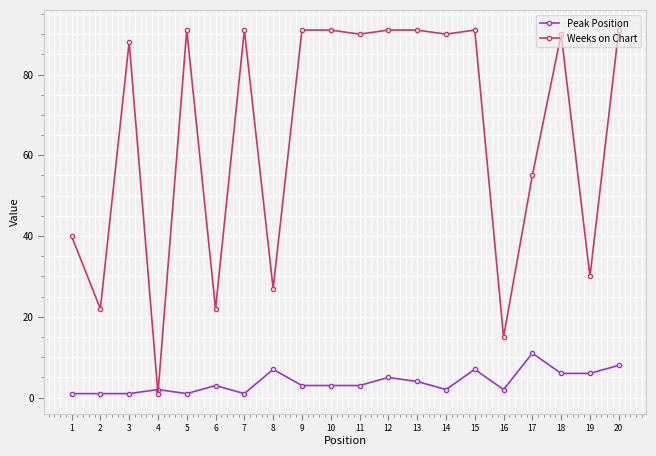

What is the minimum value for Peak Position?

1